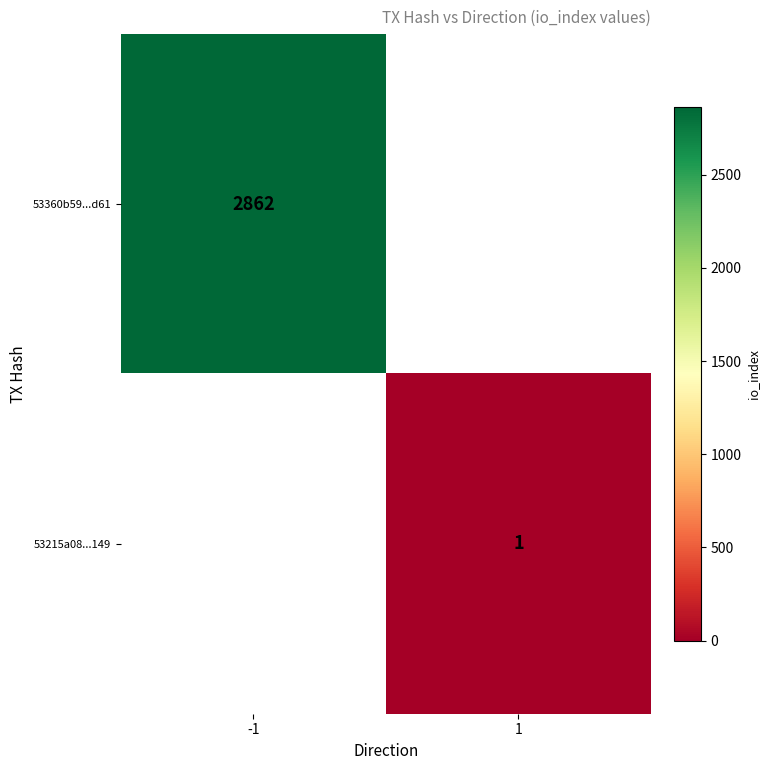

The 53360b59...d61 series shows 1075 at -1. True or false?

False